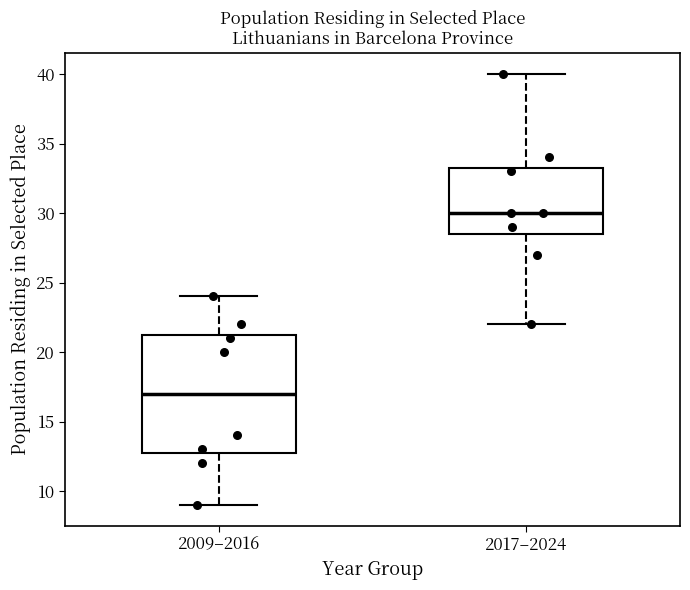

Which box's median line is the highest?

2017–2024